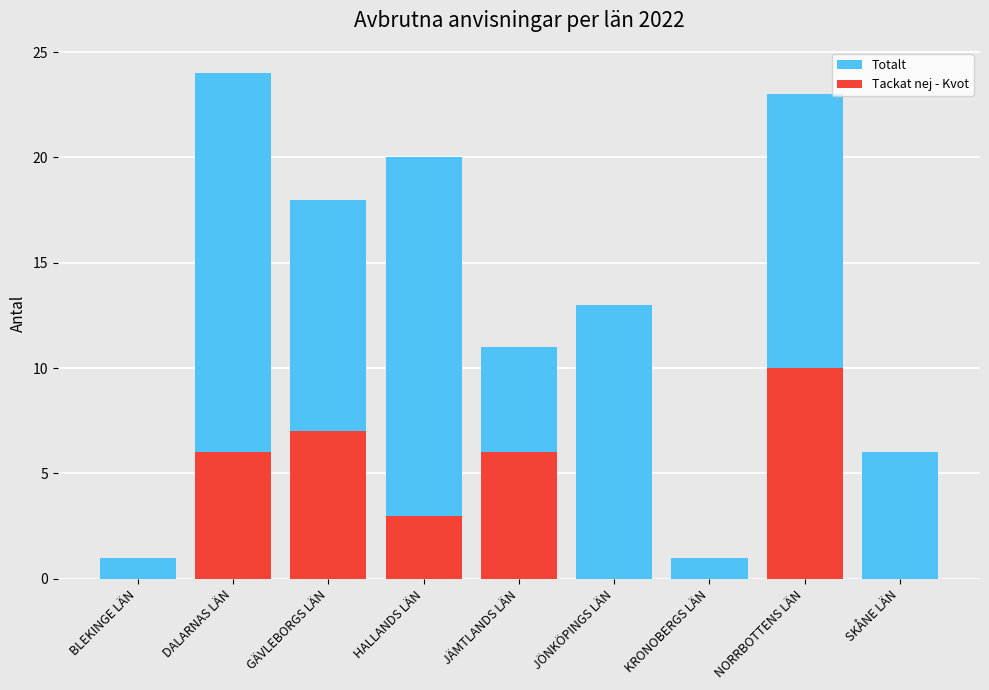

Reading right to left, what are all the values shown in this chart?

Totalt: 6	23	1	13	11	20	18	24	1
Tackat nej - Kvot: 0	10	0	0	6	3	7	6	0